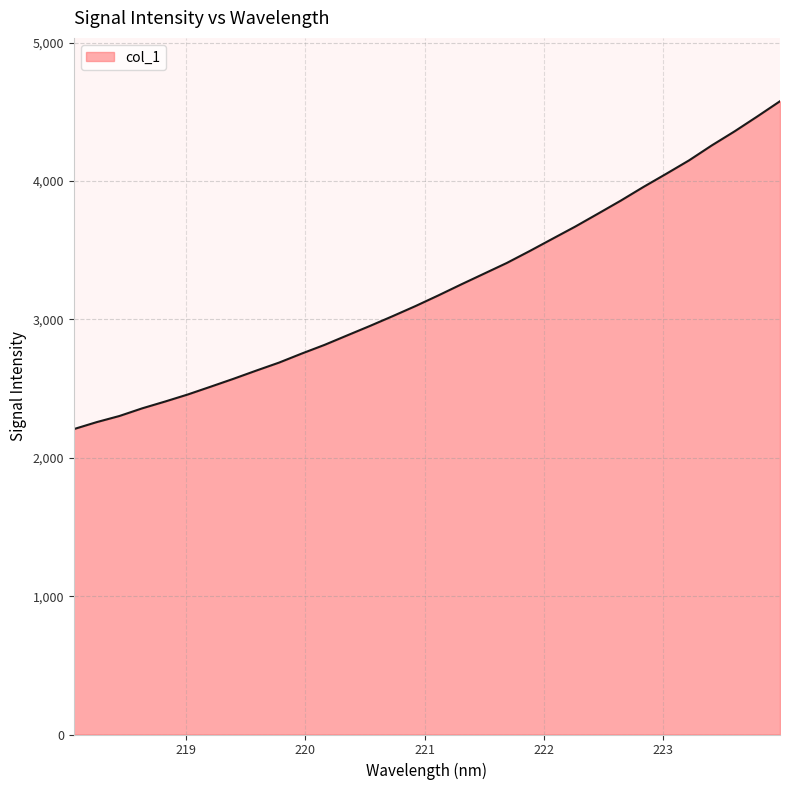

What is the difference between the maximum and second lowest values?

2319.6